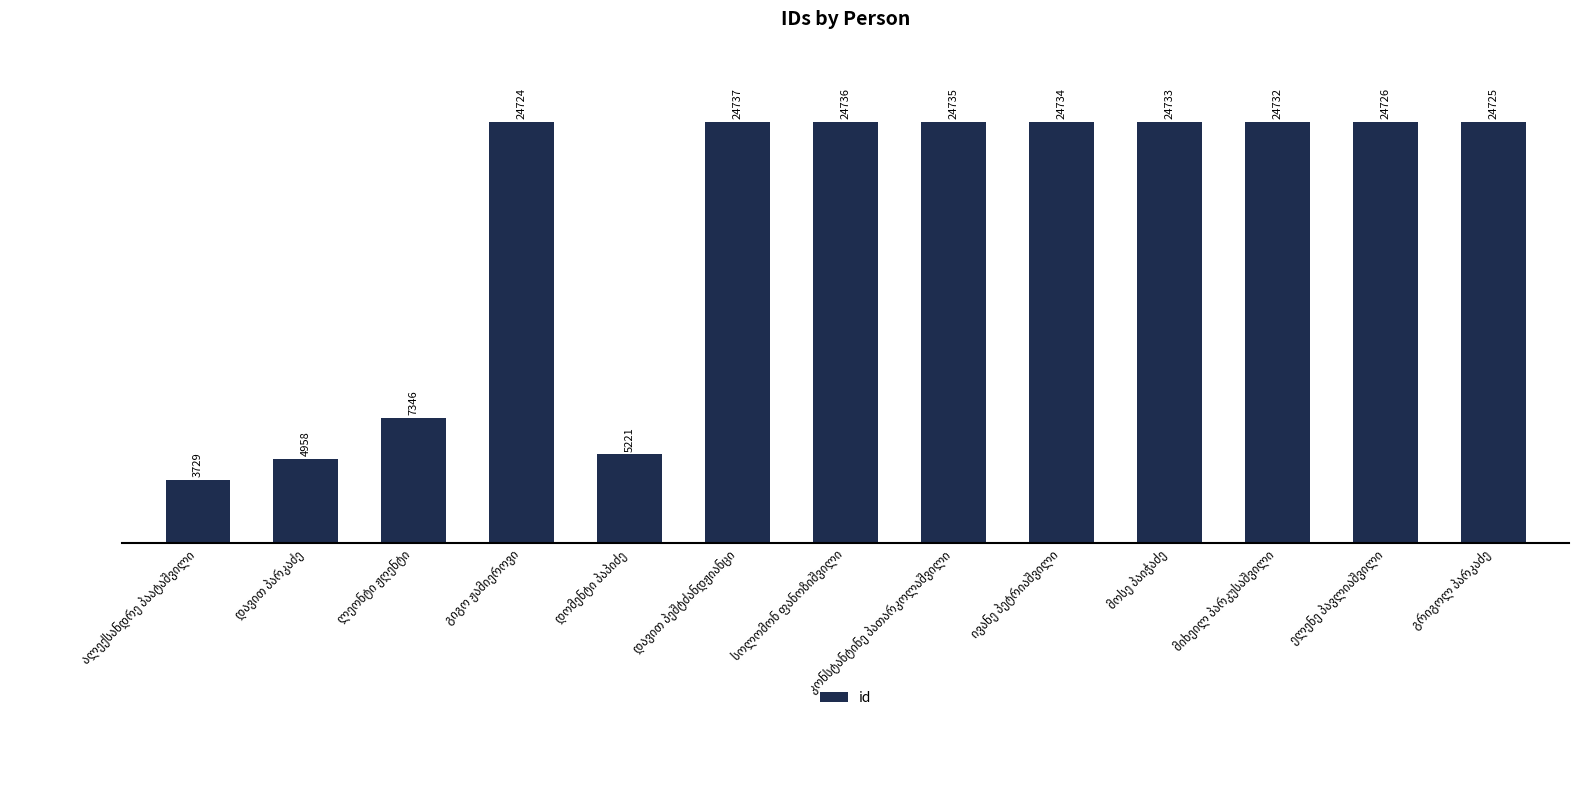

What is the greatest value displayed?

24737